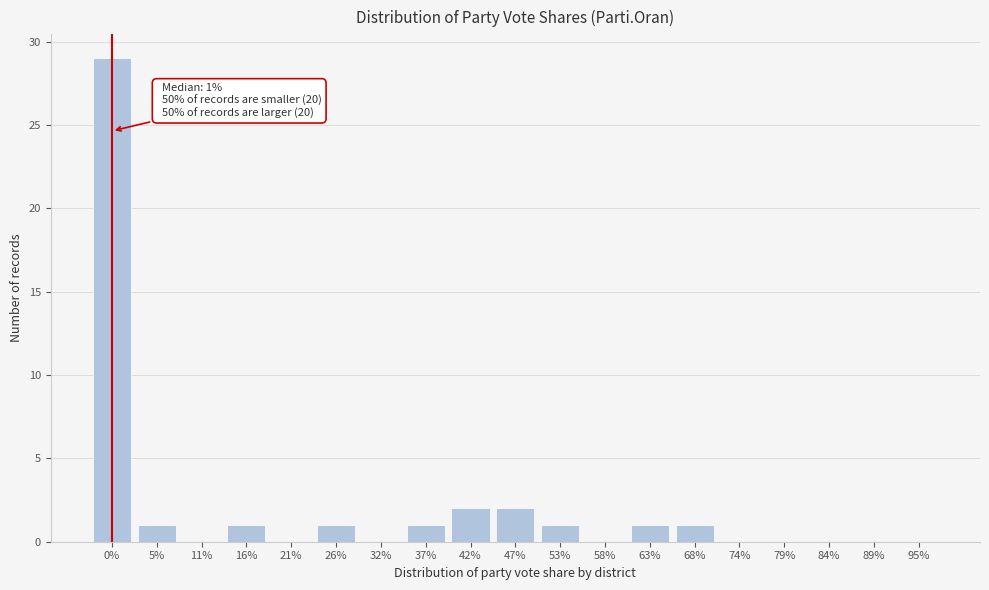

Reading right to left, list all the values displayed in this chart.

95%=0	89%=0	84%=0	79%=0	74%=0	68%=1	63%=1	58%=0	53%=1	47%=2	42%=2	37%=1	32%=0	26%=1	21%=0	16%=1	11%=0	5%=1	0%=29